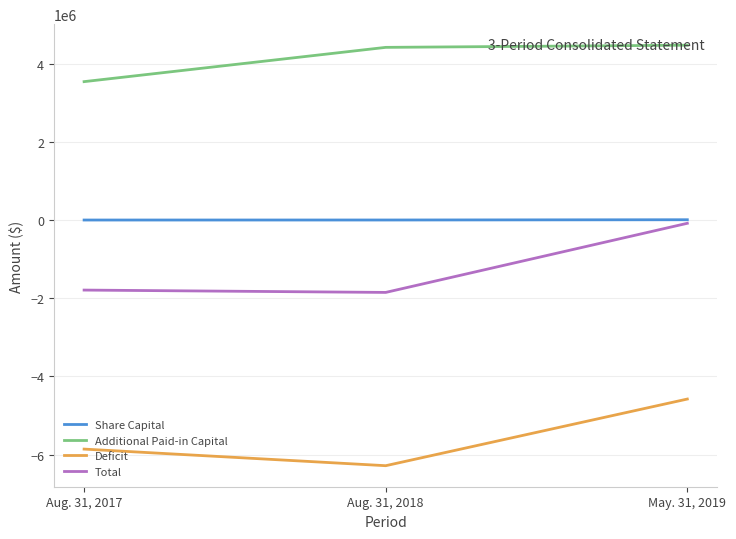

What is the difference between the maximum and minimum values in the Deficit series?

1707291